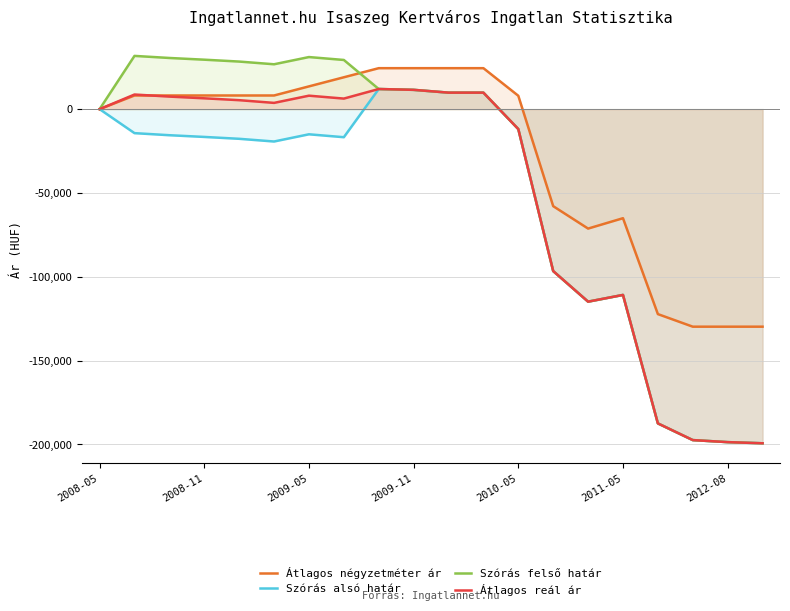

Reading left to right, list all the values displayed in this chart.

Átlagos négyzetméter ár: 0	8143	8143	8143	8143	8143	13572	19002	24431	24431	24431	24431	7970	-57874	-71241	-65052	-122251	-129751	-129751	-129751
Szórás alsó határ: 0	-14317	-15552	-16575	-17693	-19306	-15006	-16741	12001	11507	9838	9838	-11896	-96585	-114826	-110813	-187433	-197390	-198607	-199292
Szórás felső határ: 0	31751	30516	29493	28375	26762	31062	29327	12001	11507	9838	9838	-11896	-96585	-114826	-110813	-187433	-197390	-198607	-199292
Átlagos reál ár: 0	8717	7482	6459	5341	3728	8028	6293	12001	11507	9838	9838	-11896	-96585	-114826	-110813	-187433	-197390	-198607	-199292